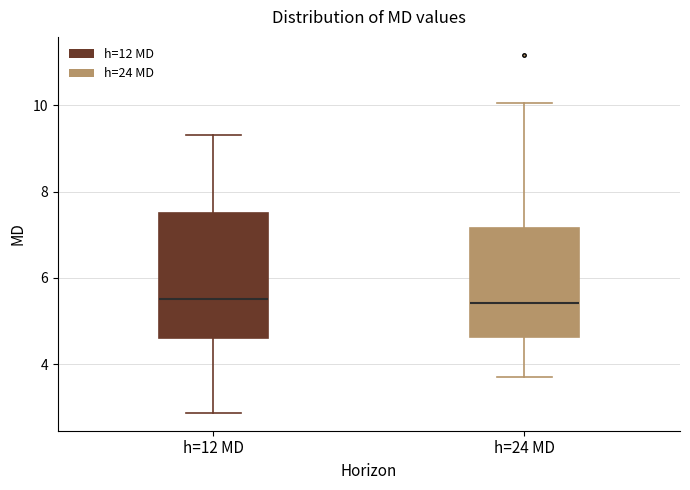

Where is the upper edge of the box for h=24 MD on the y-axis? The values are not printed on the chart, so give them approximately, as read against the axis.

7.2